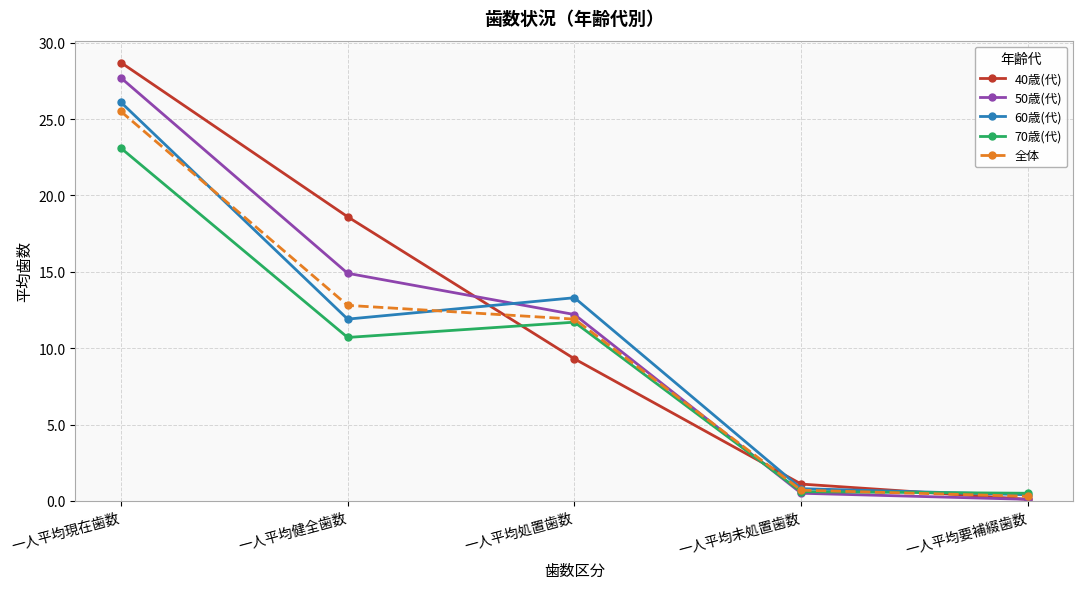

What is the difference between the second highest and minimum values in the 60歳(代) series?

12.9